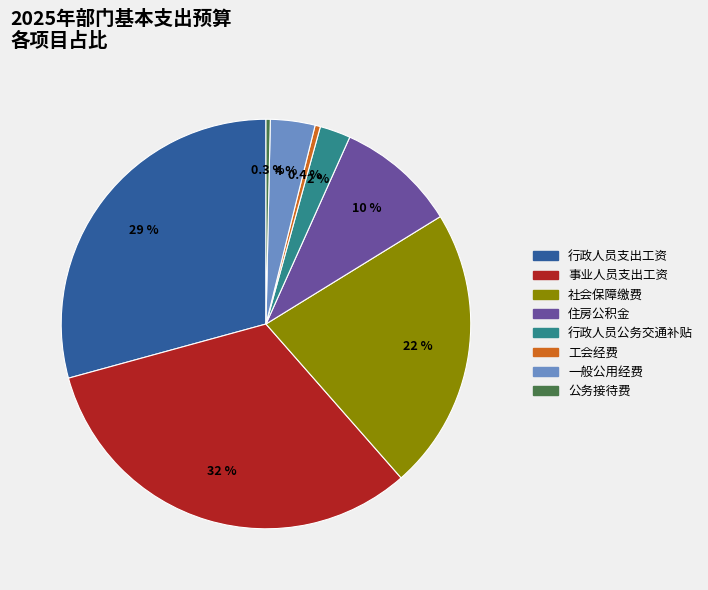

Which category has the biggest portion of the pie?

事业人员支出工资